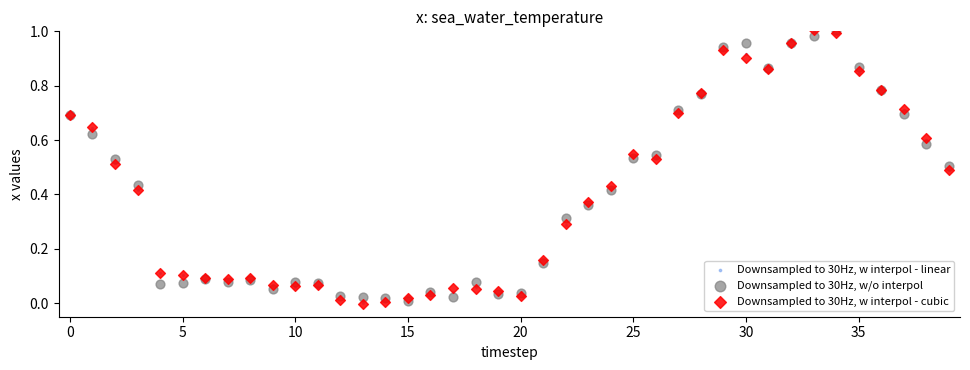

What are all the series names shown in the legend?

Downsampled to 30Hz, w interpol - linear, Downsampled to 30Hz, w/o interpol, Downsampled to 30Hz, w interpol - cubic